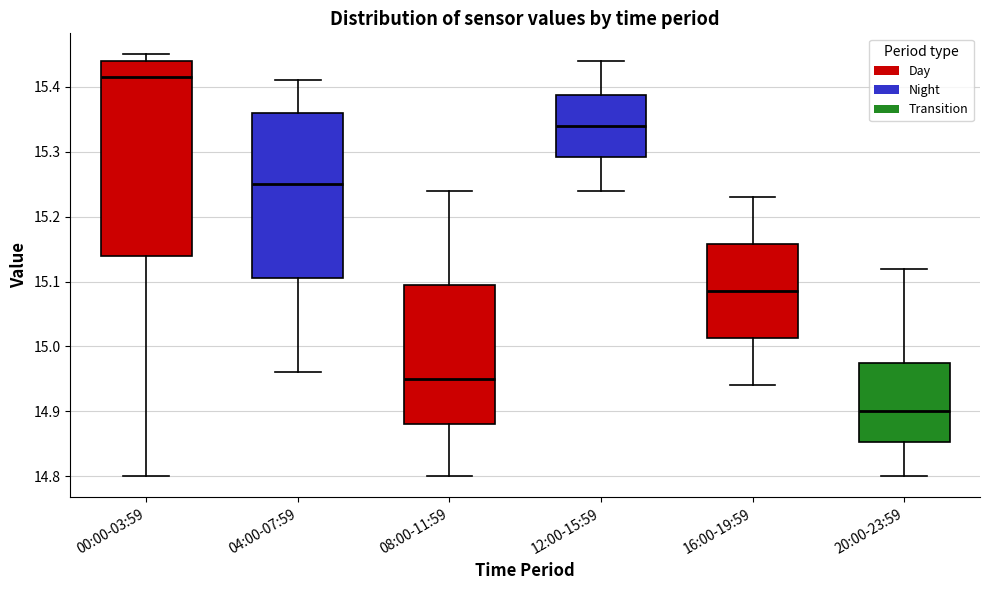

Which box's median line is the highest?

00:00-03:59